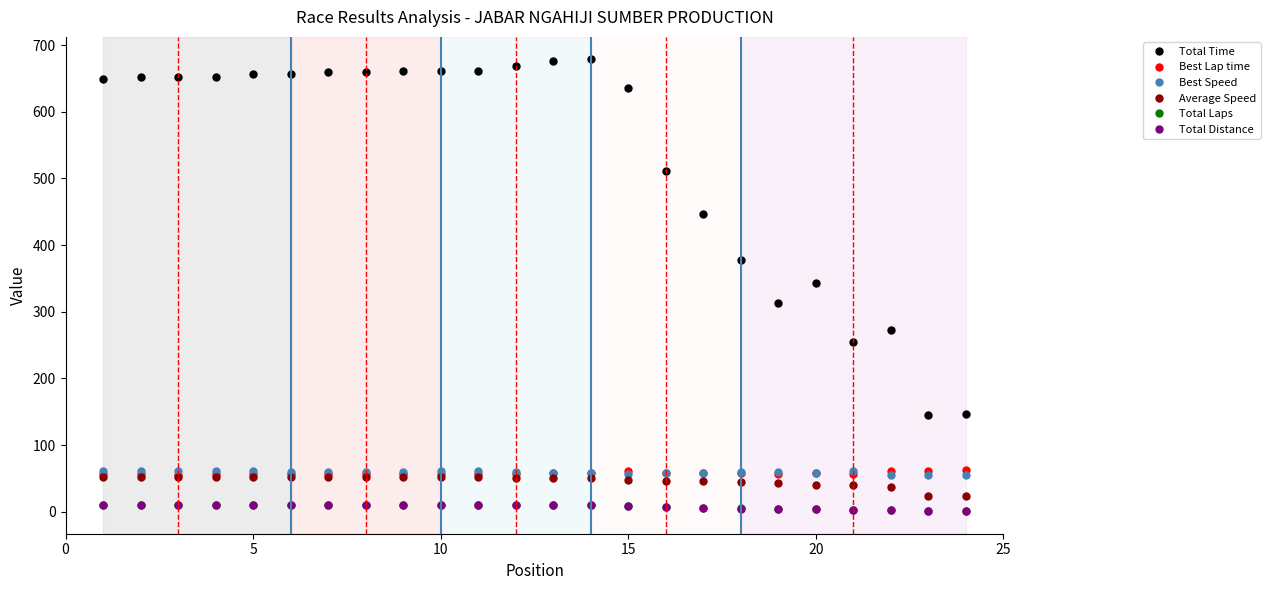

What is the highest value of the Best Speed series?

61.2